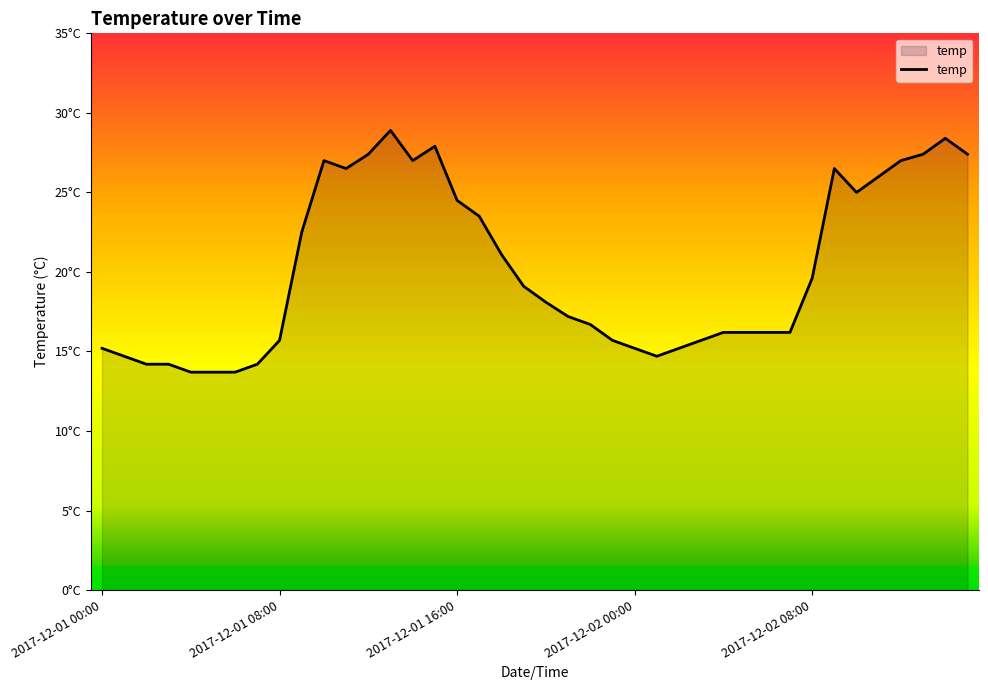

Where does the data first go above 18?

9